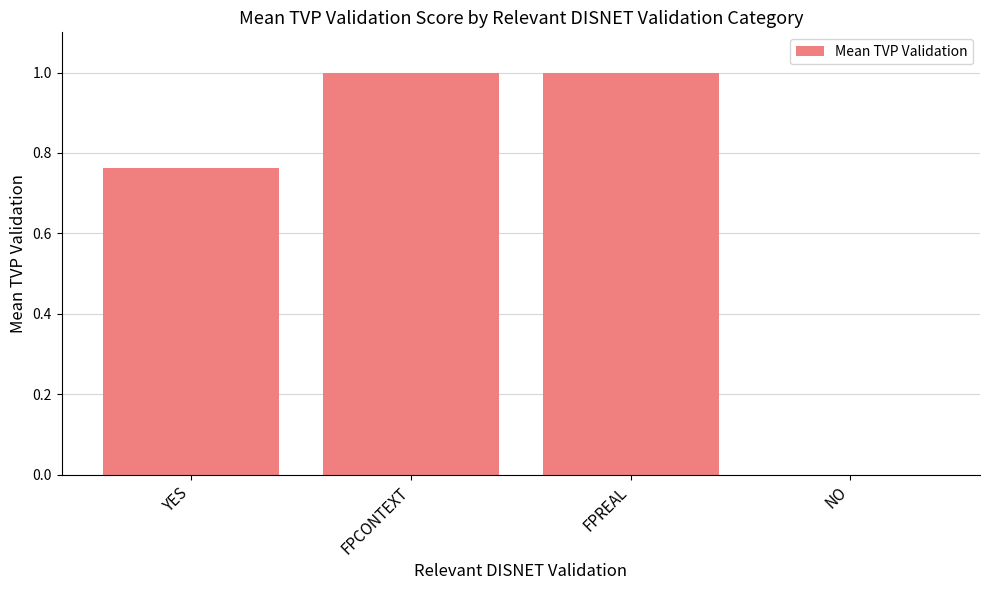

Approximately how many times larger is the value at FPREAL compared to FPCONTEXT?

1.0